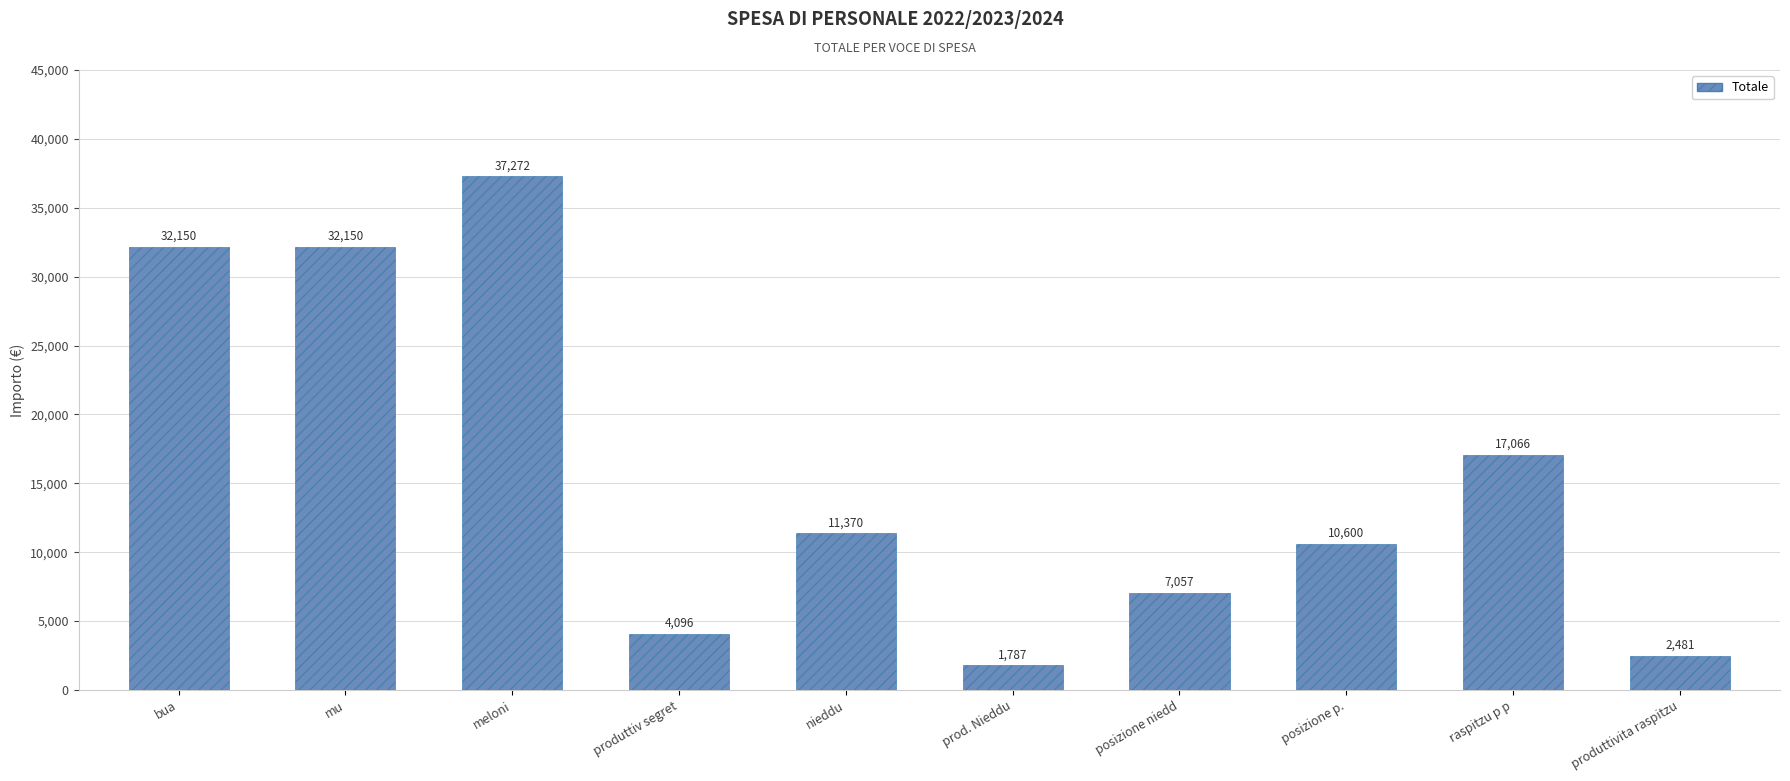

What is the label of the 8th bar from the left?

posizione p.